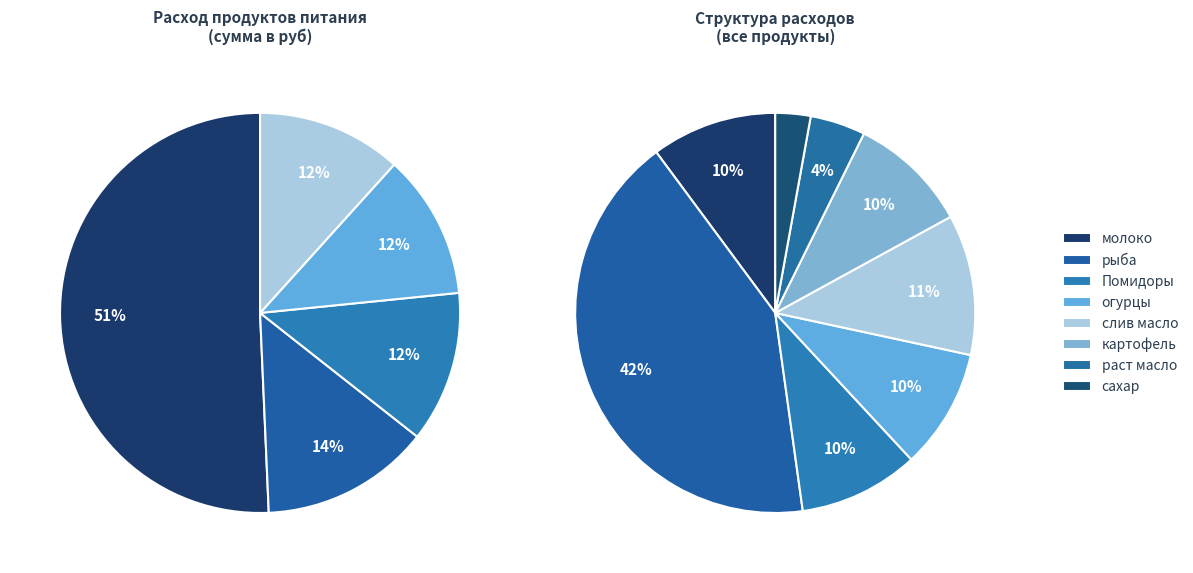

The раст масло slice represents 4% of the pie. True or false?

True